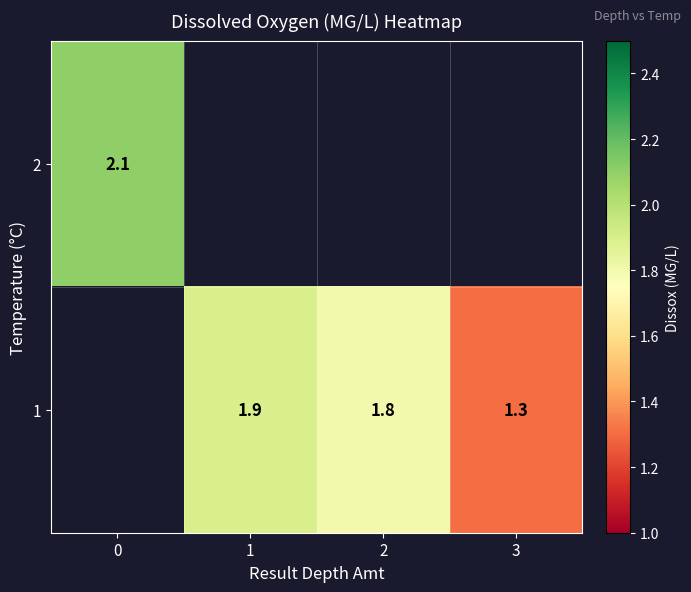

Is it true that 1 equals 1.3 at 3?

True